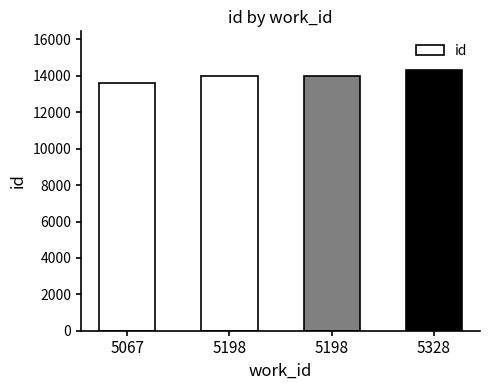

Does the chart contain stacked bars?

No